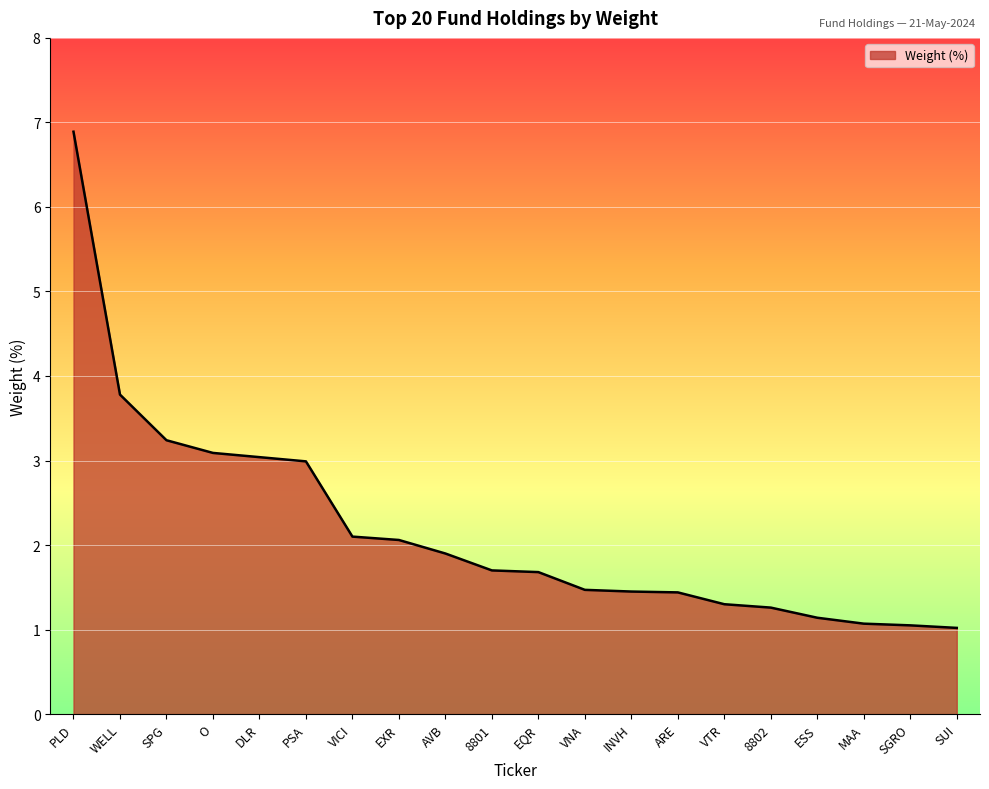

The chart shows a value of 1.1 at ESS. True or false?

True